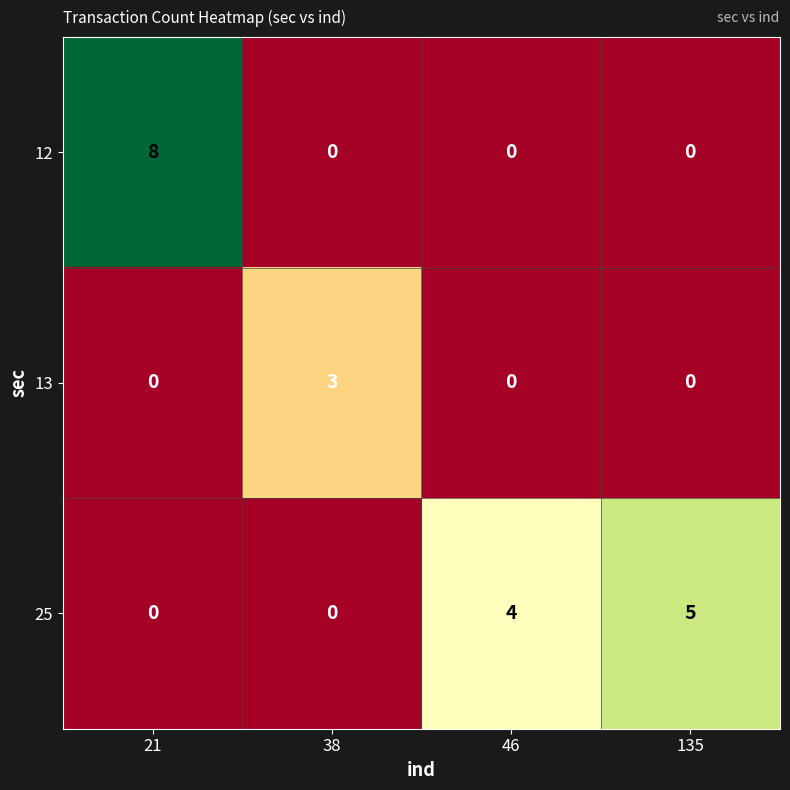

At which category is the sum across all series the highest?

21